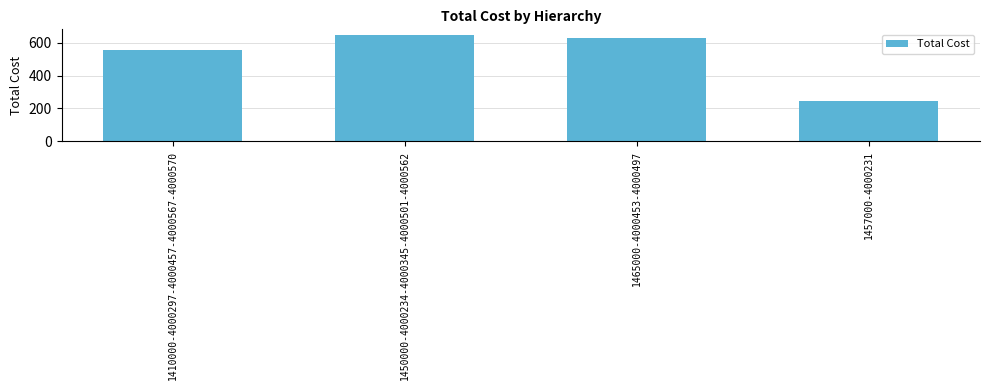

Which category has the highest value across all series?

1450000-4000234-4000345-4000501-4000562